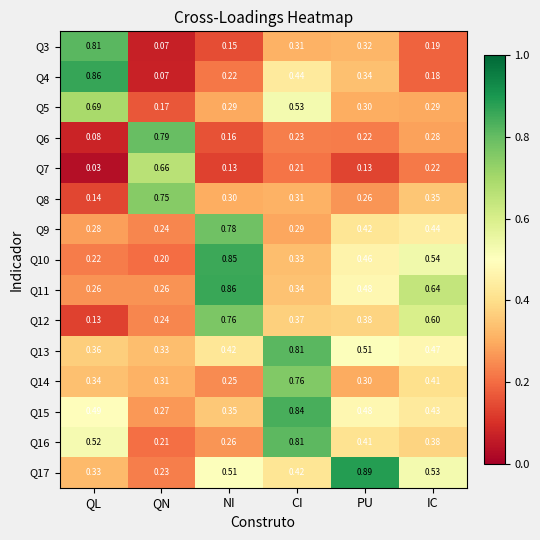

How many categories are shown in the chart?

6